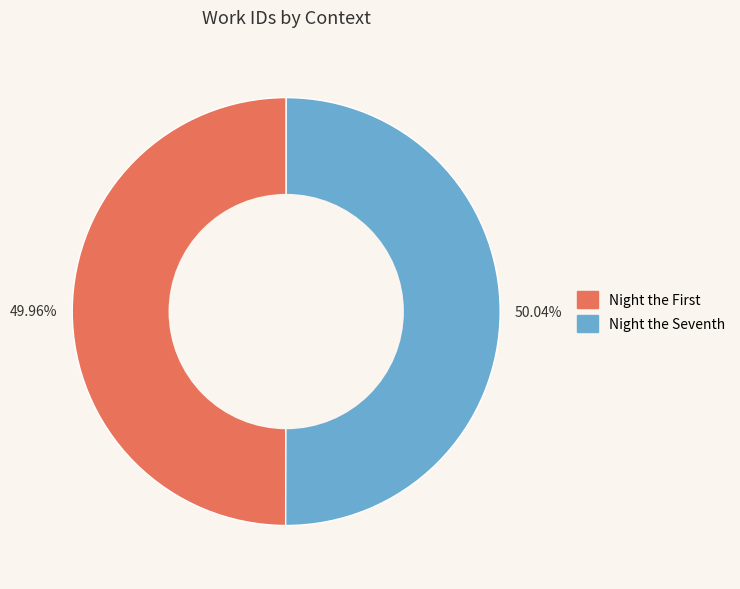

Does any single category account for the majority?

Yes